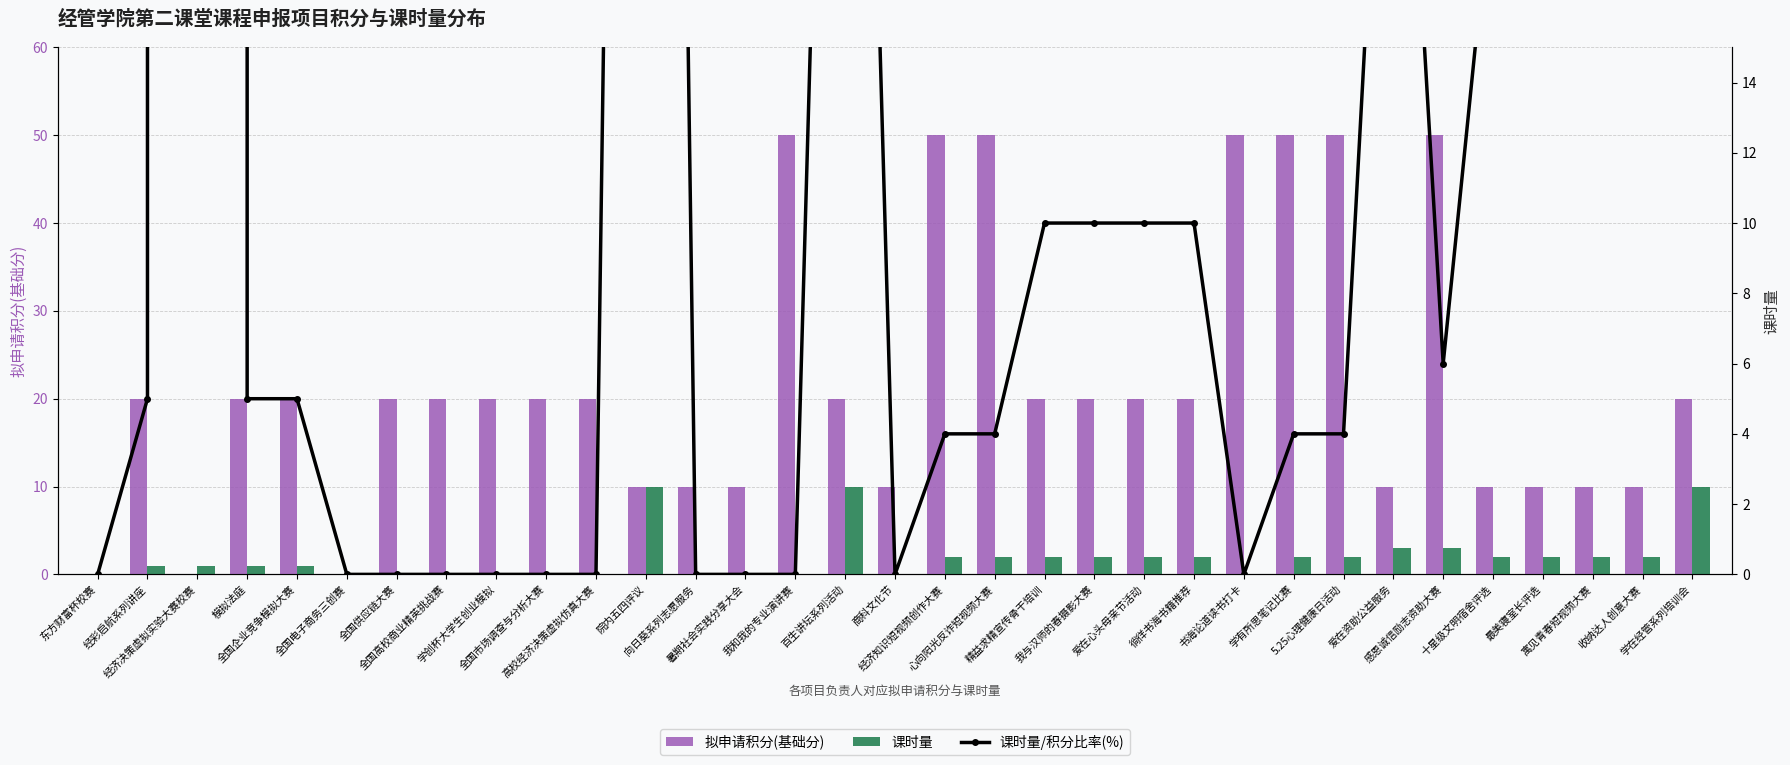

Which label corresponds to the smallest value in the chart?

东方财富杯校赛